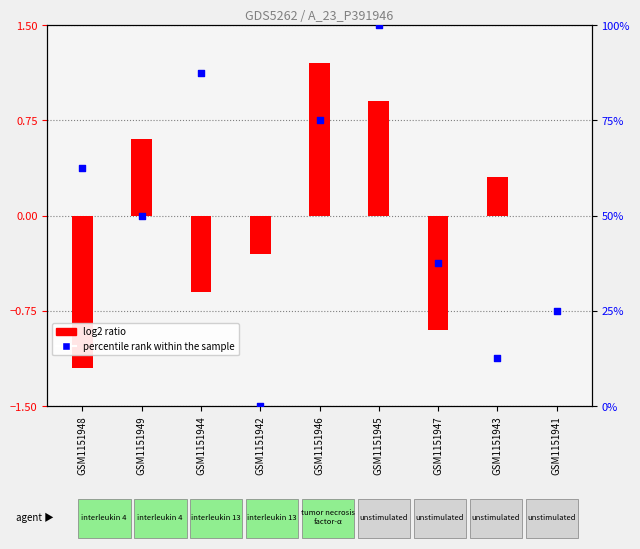

Is the value of percentile rank within the sample at GSM1151942 greater than the value of log2 ratio at GSM1151945?

No